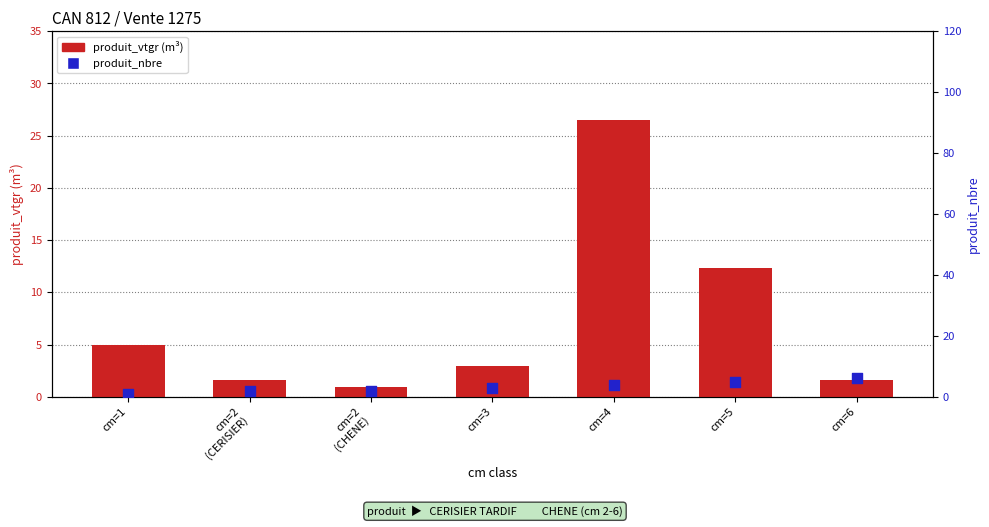

What is the total value across all series at cm=2
(CHENE)?

3.0